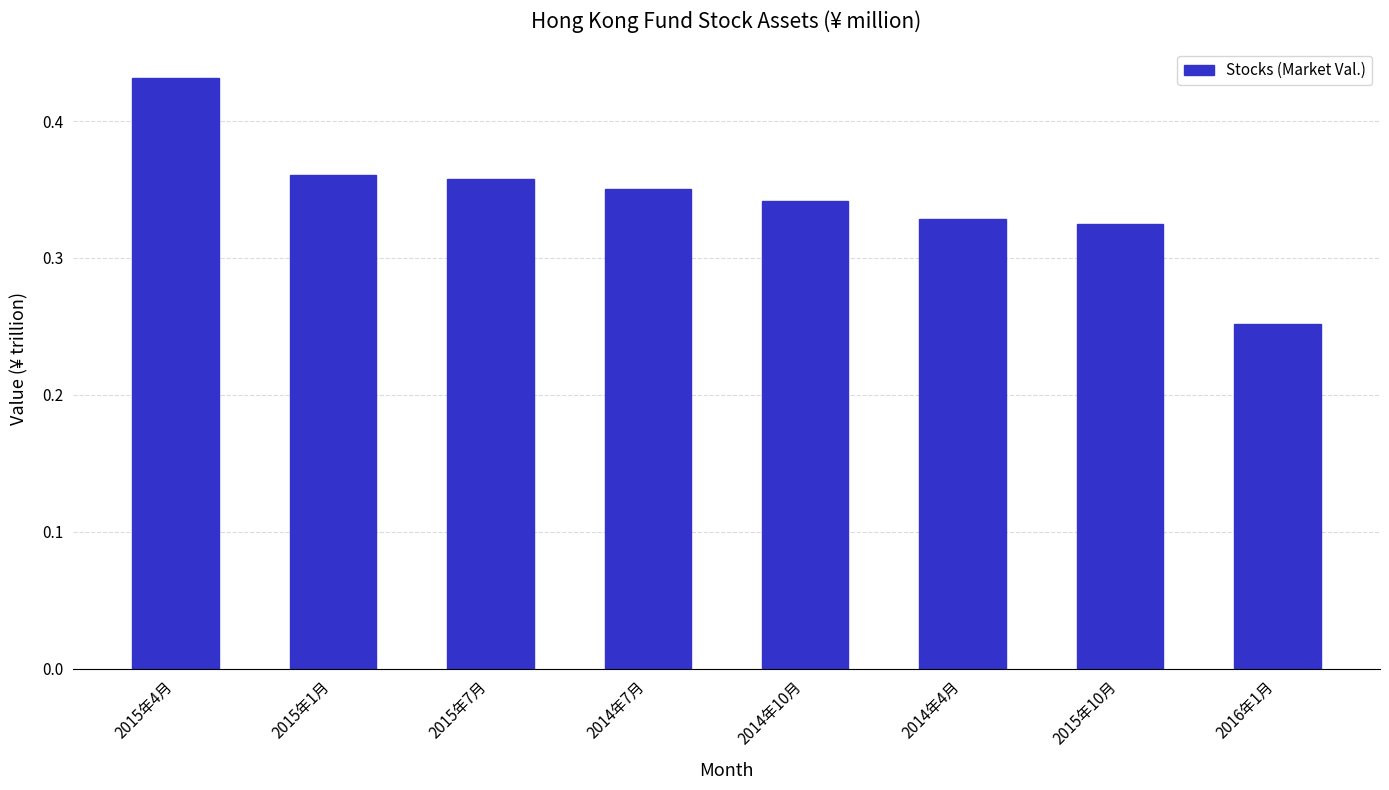

What is the sum of all values?

2.7